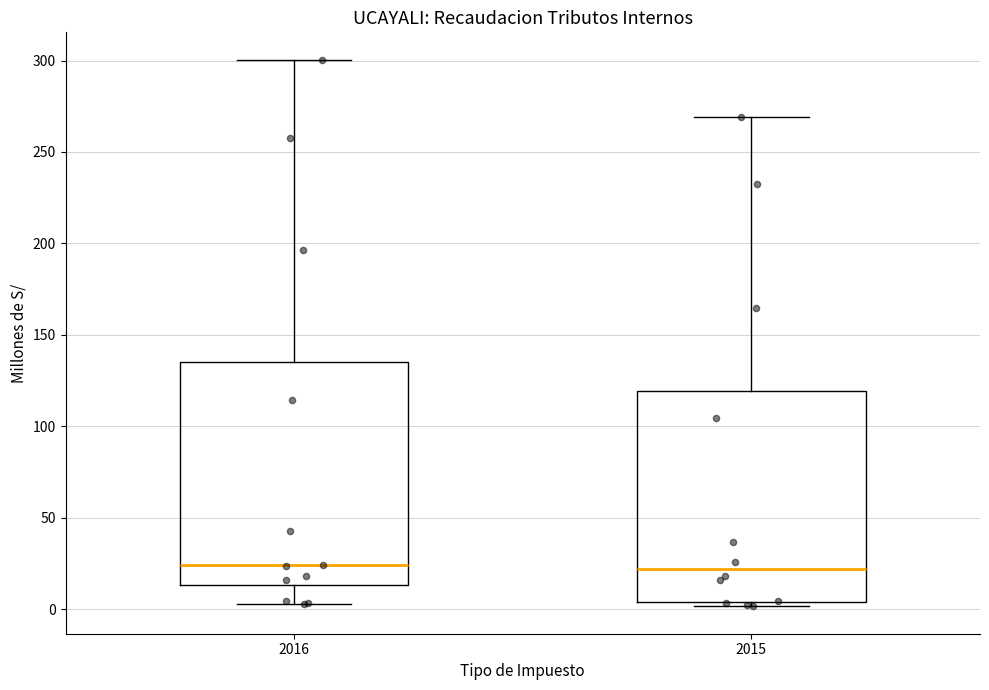

Reading left to right, transcribe this box plot: for each box, give where its median line is, the range the box spans, and where its two whiskers end, as read against the y-axis. The values are not printed on the chart, so give them approximately, as read against the axis.

2016: median 25, box 15 to 135, whiskers 5 to 300
2015: median 20, box 5 to 120, whiskers 0 to 270